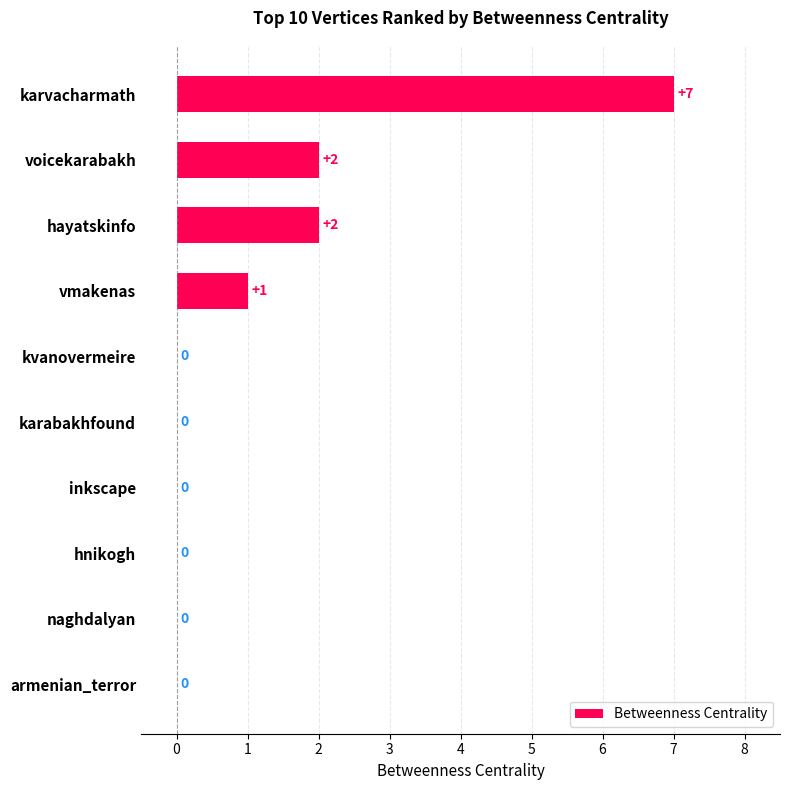

Which label corresponds to the largest value in the chart?

karvacharmath